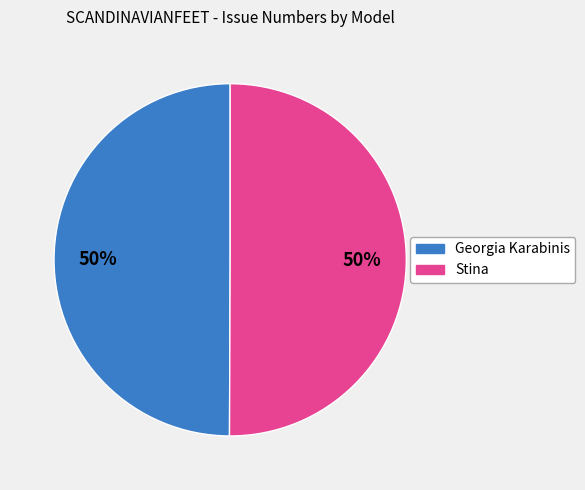

Combined, do Georgia Karabinis and Stina account for over 50%?

Yes